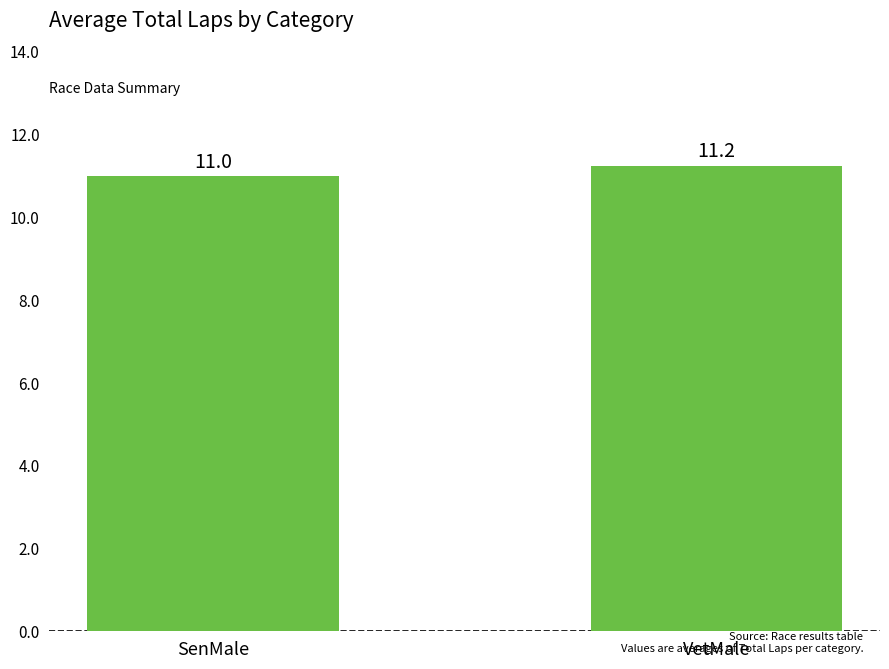

What is the average value?

11.1